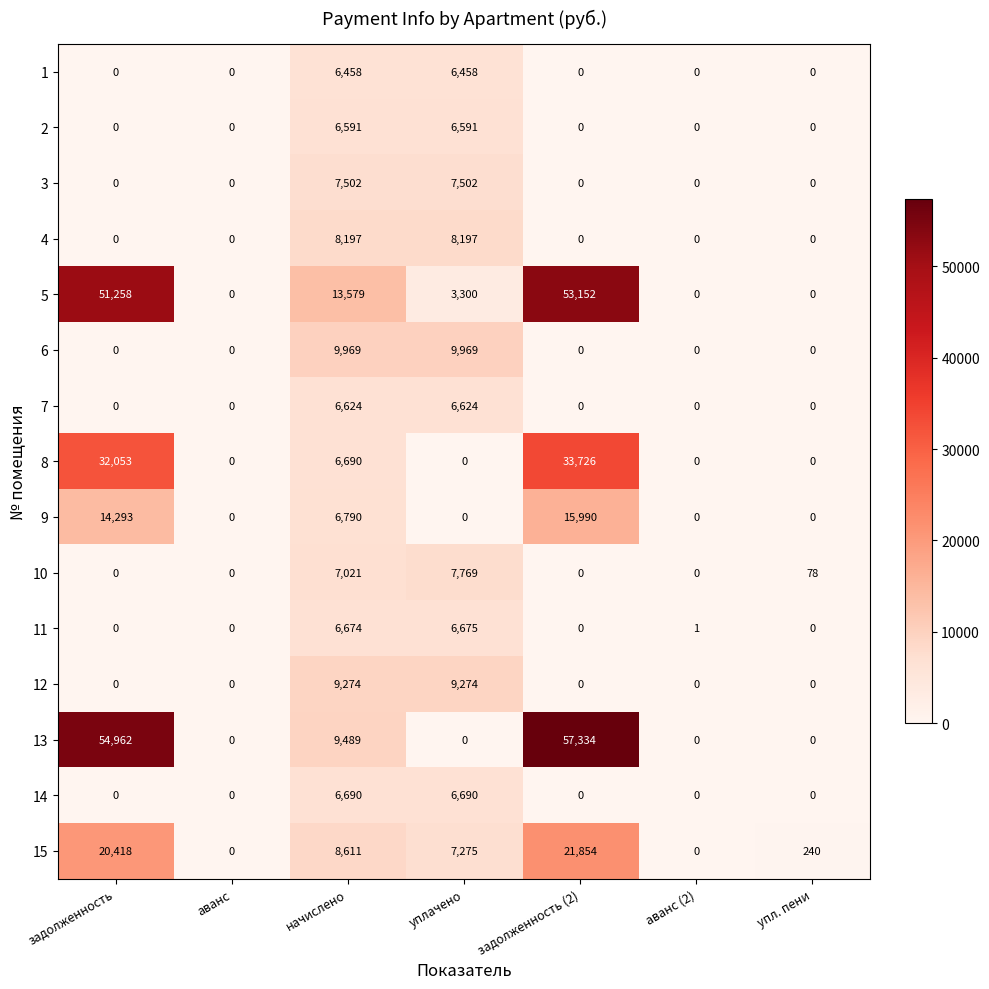

Which series has the largest total across all categories?

13